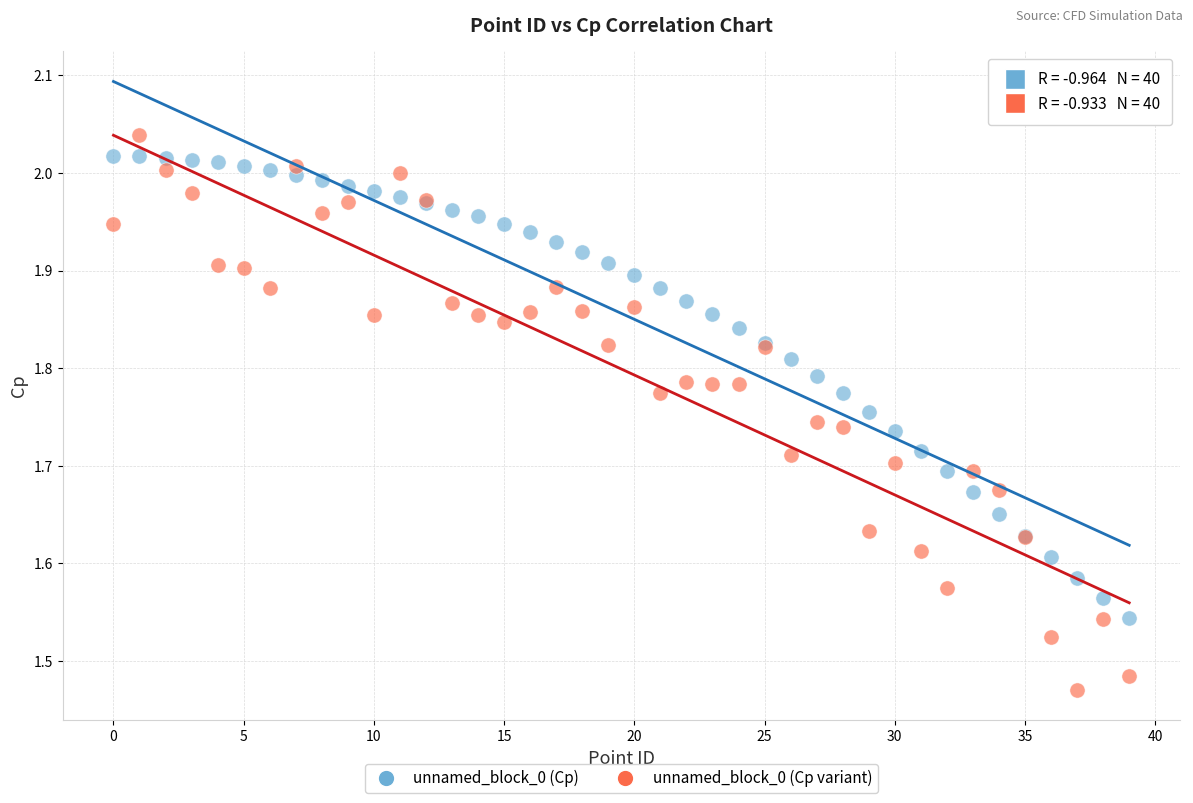

Which series has the largest Y range (max minus min)?

unnamed_block_0 (Cp variant)